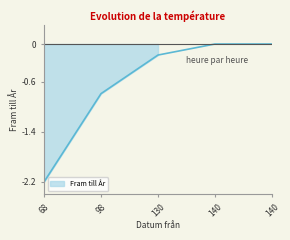

How many lines are shown in the chart?

1